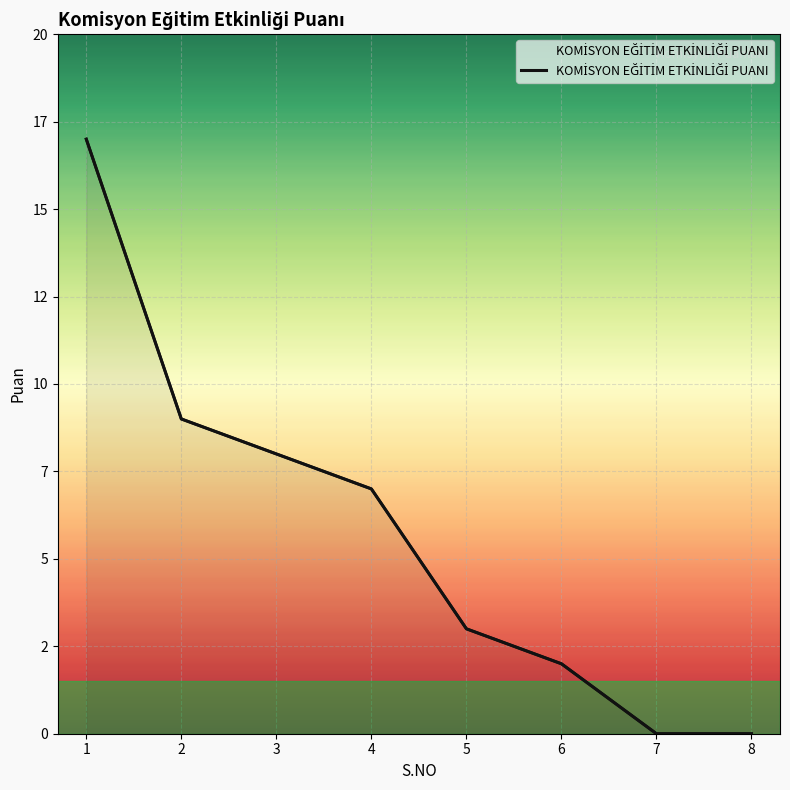

The value at 5 is 4. True or false?

False